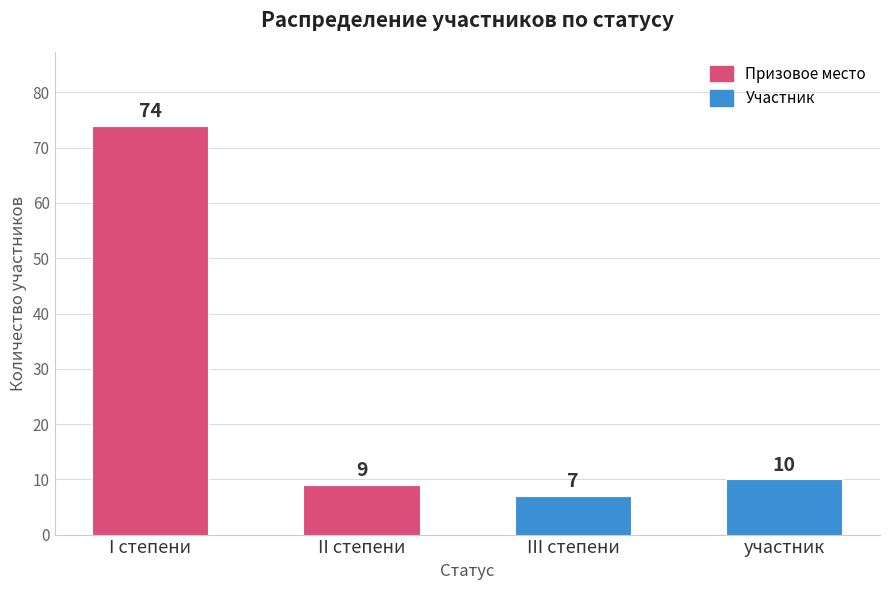

Where is the data nearest to the value 40?

участник